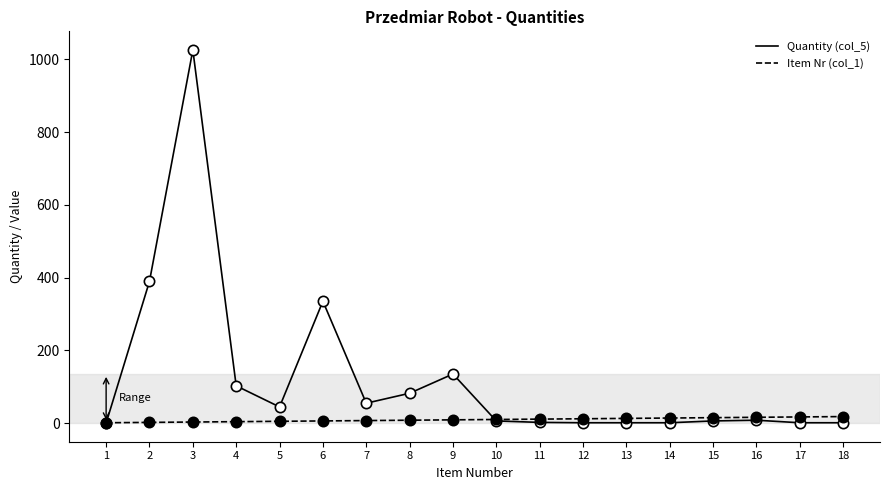

Which series has the widest spread of values?

Quantity (col_5)